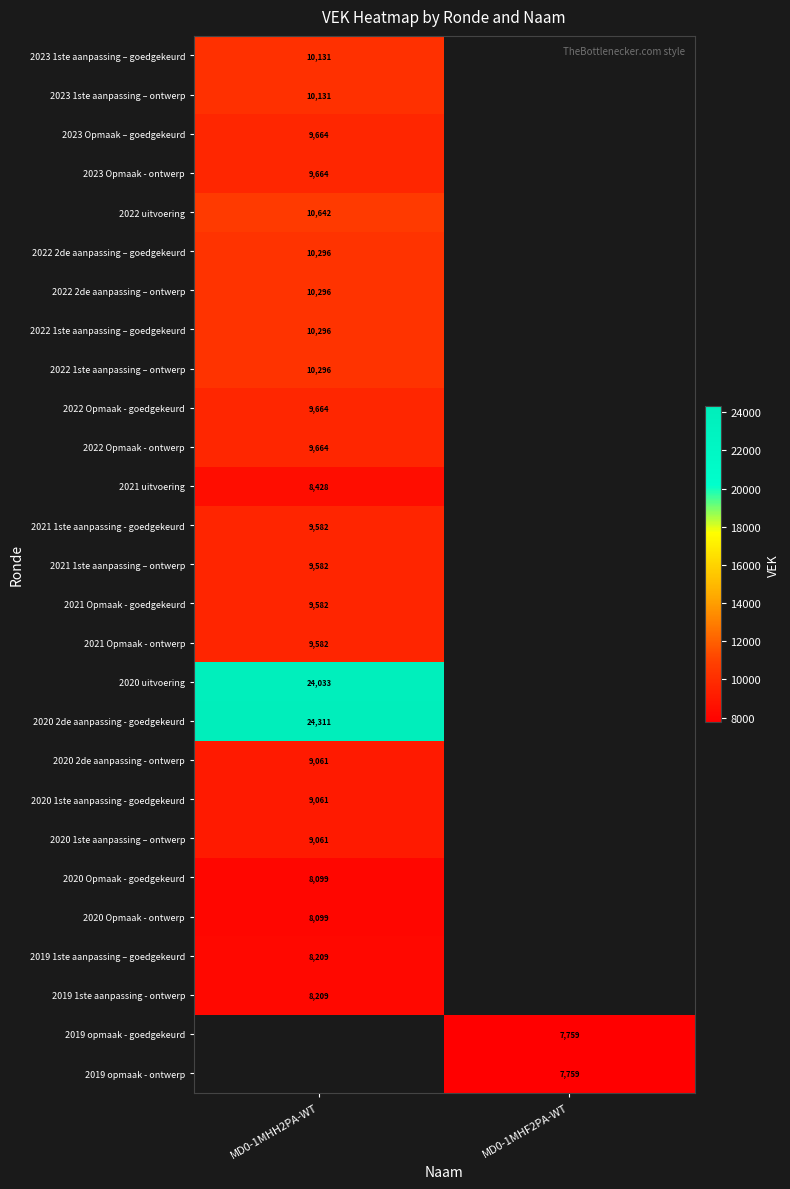

Is it true that 2020 1ste aanpassing - goedgekeurd equals 4692 at MD0-1MHH2PA-WT?

False